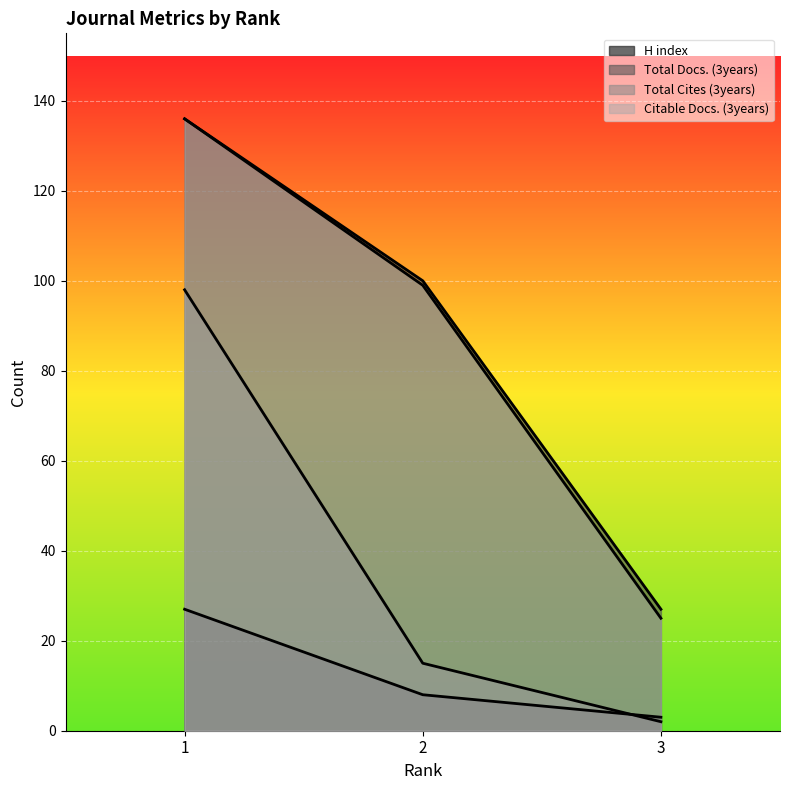

Reading right to left, list all the values displayed in this chart.

H index: 3=3	2=8	1=27
Total Docs. (3years): 3=27	2=100	1=136
Total Cites (3years): 3=2	2=15	1=98
Citable Docs. (3years): 3=25	2=99	1=136